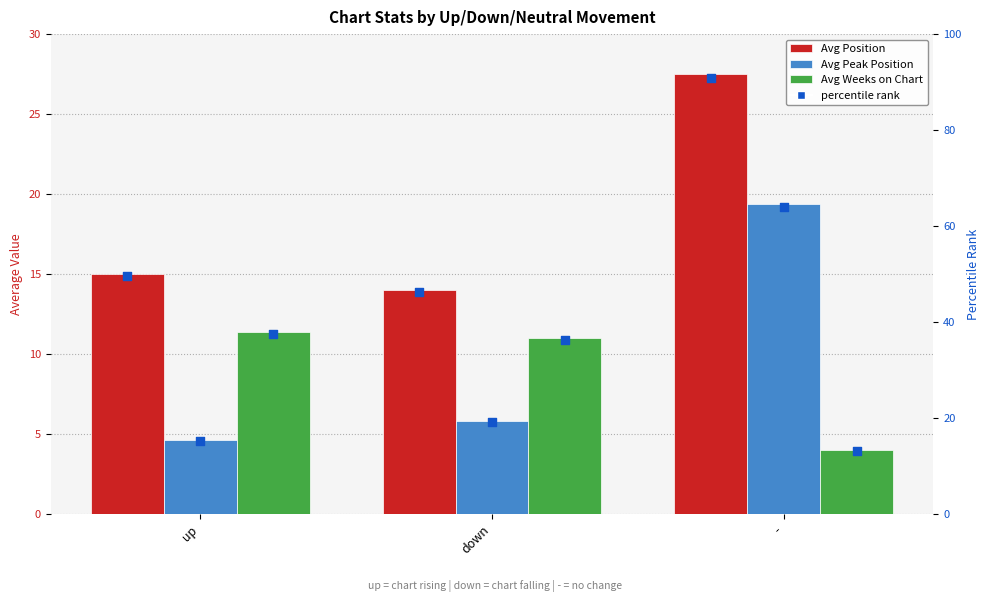

Which series reaches the maximum Y coordinate?

percentile rank